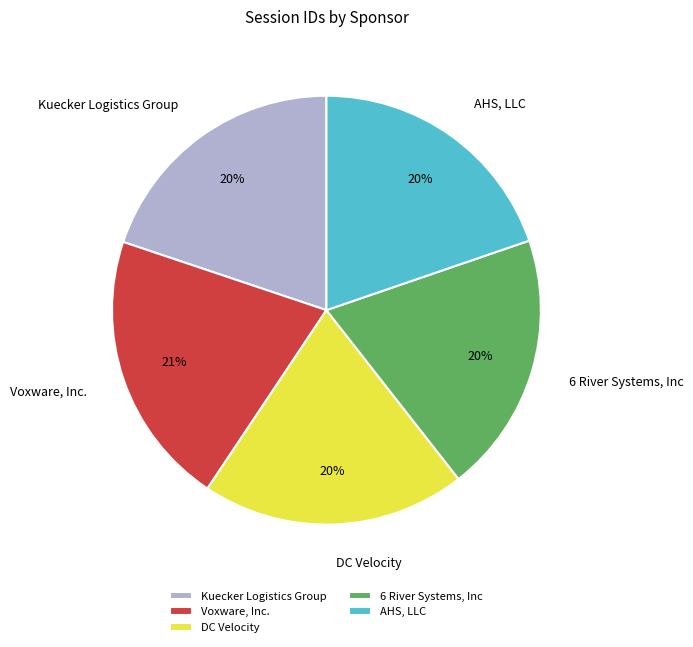

Which slice is the largest?

Voxware, Inc.